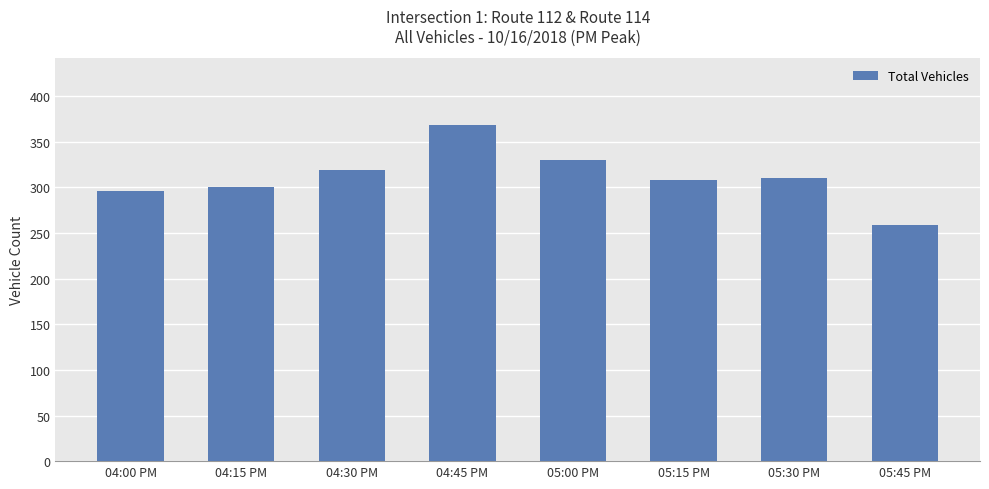

Between 04:30 PM and 04:45 PM, which is larger?

04:45 PM